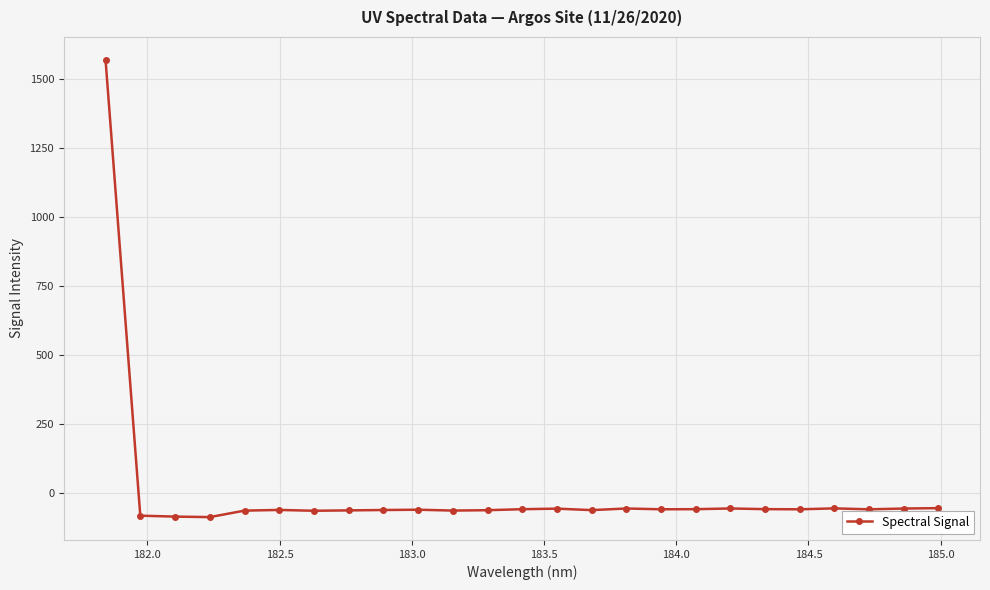

What is the sum of all values?

83.4